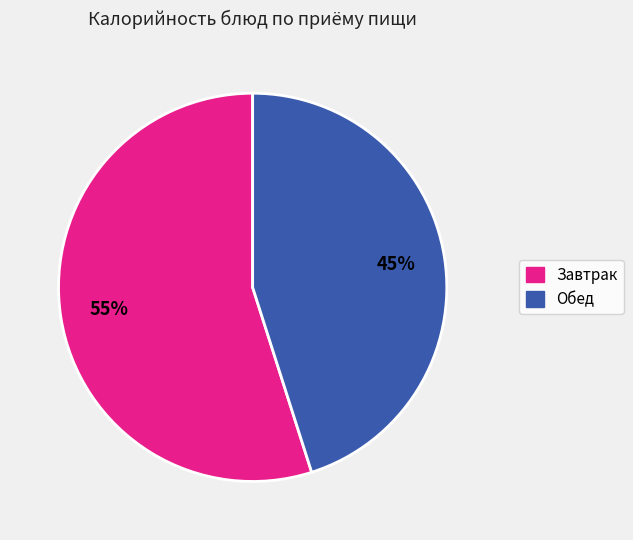

Is there any slice that represents more than half of the pie?

Yes